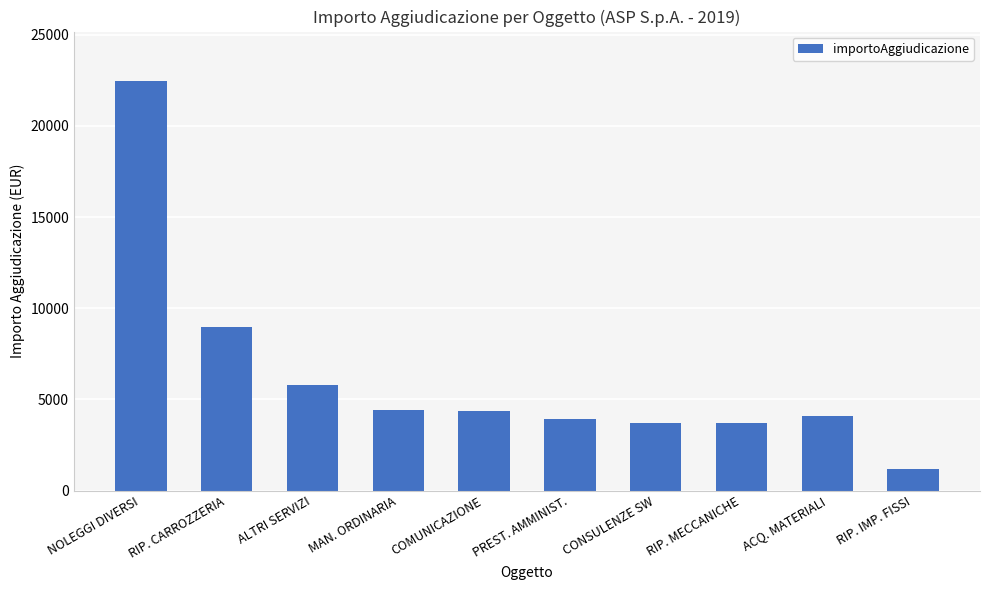

Where is the data nearest to the value 11832?

RIP. CARROZZERIA